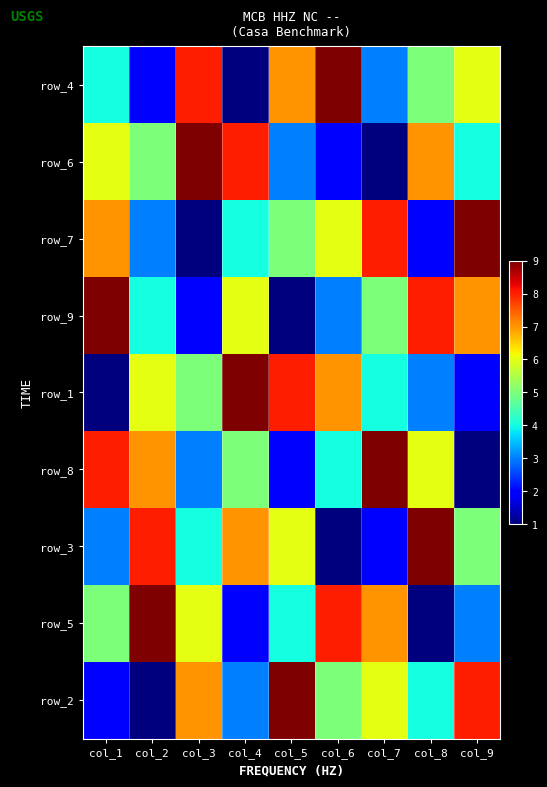

How many distinct data groups are displayed?

9